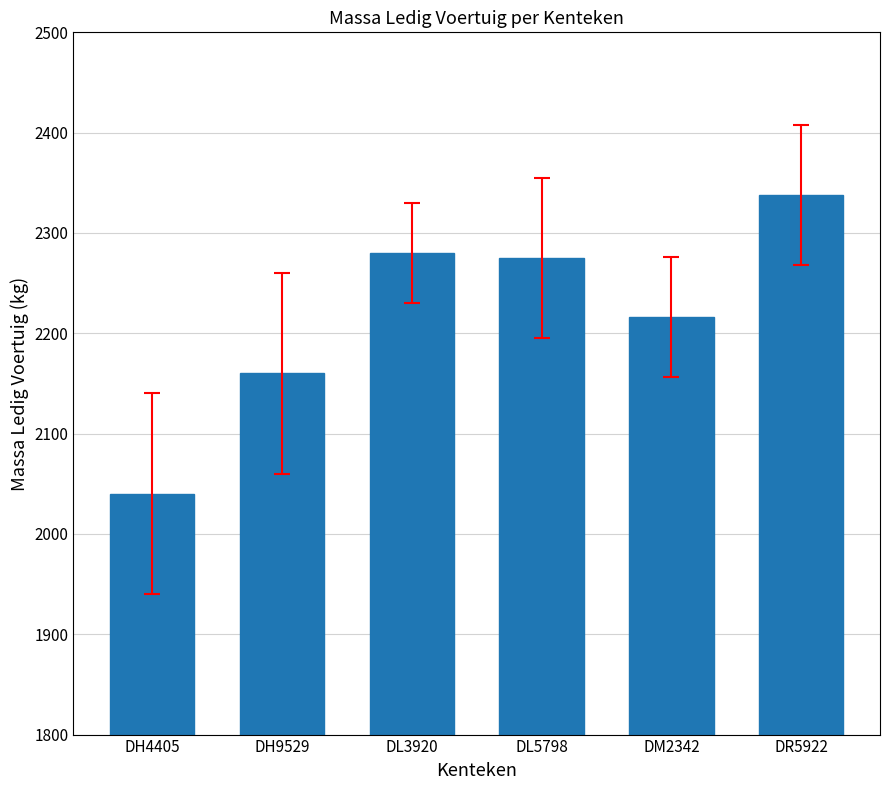

How many data points are less than 2275?

3